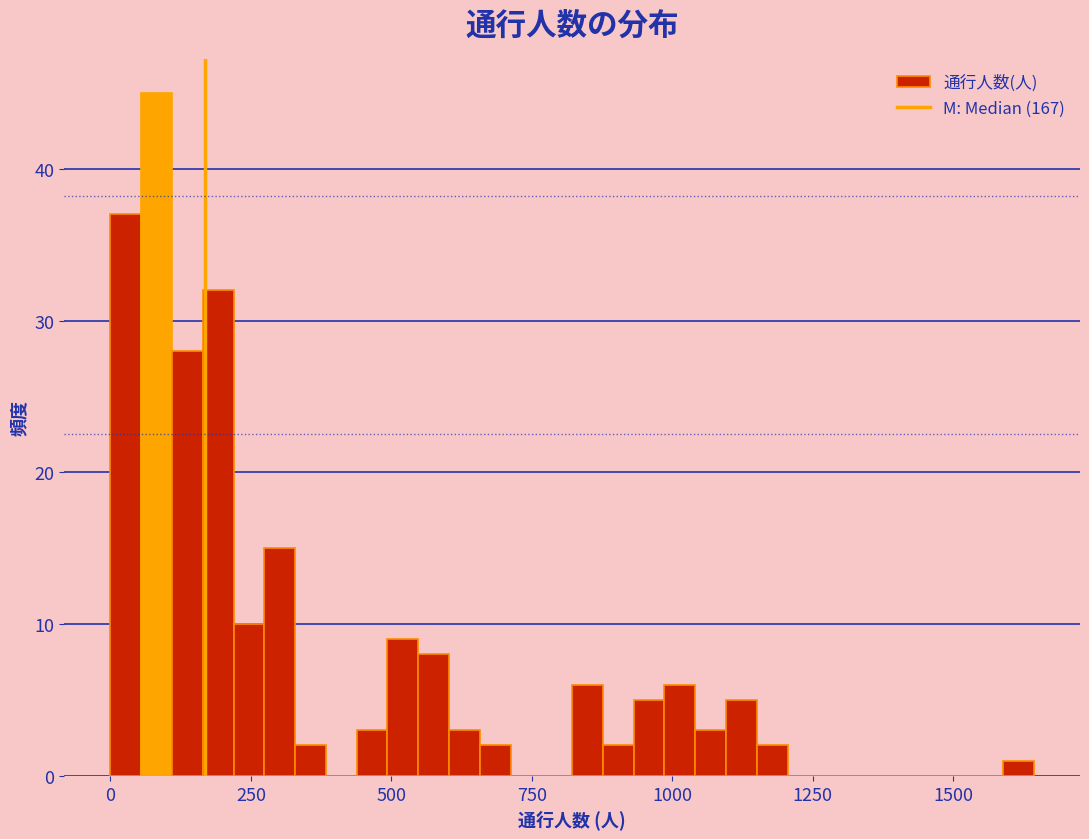

Around what value on the x-axis is the tallest bar? Give the approximate position of its centre, as read against the axis.

100